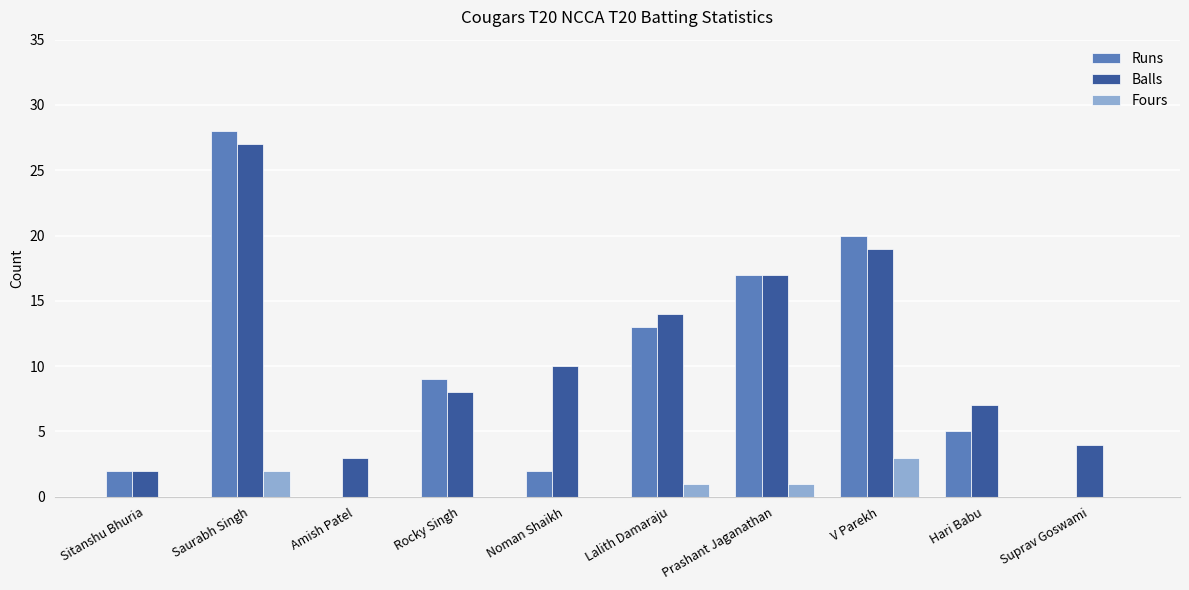

Which series has the largest total across all categories?

Balls